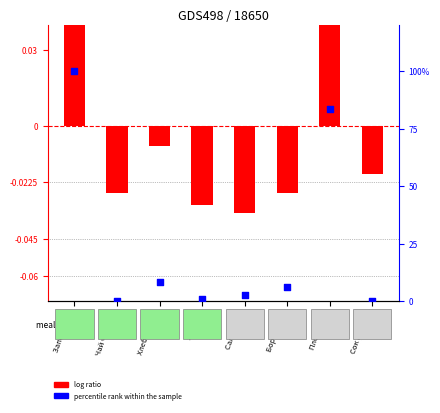

Which series reaches the maximum Y coordinate?

percentile rank within the sample